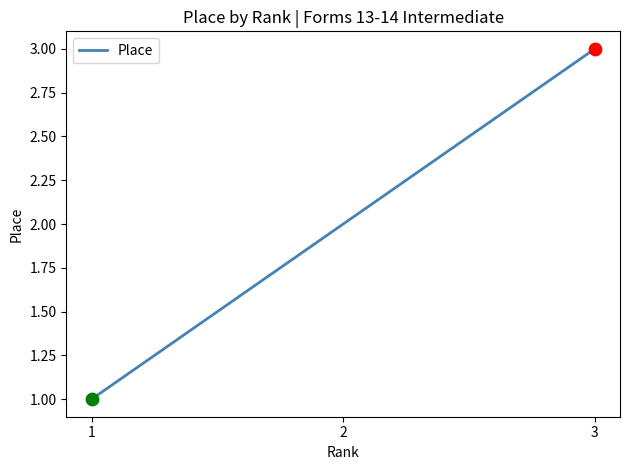

Between 1 and 2, which is larger?

2